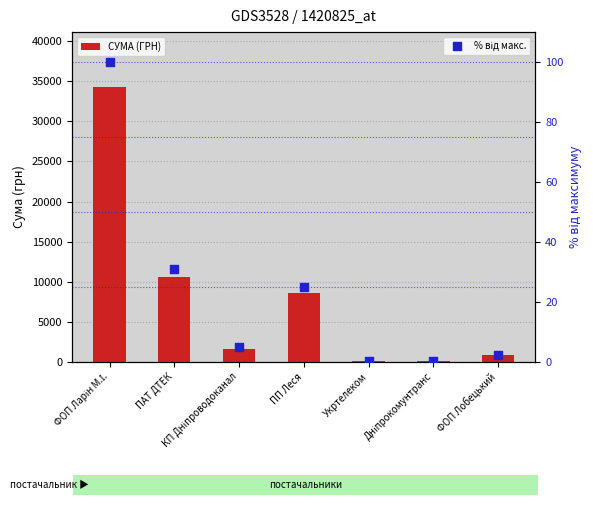

Is the value of СУМА (ГРН) at ПП Леся greater than the value of % від макс. at Укртелеком?

Yes